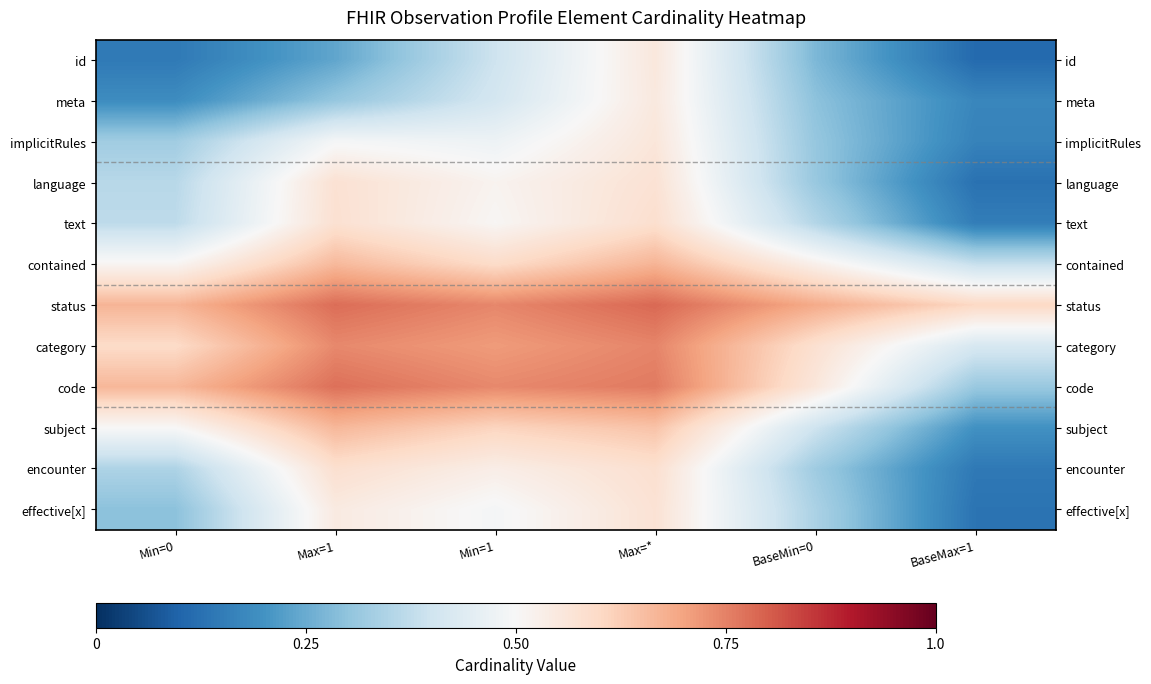

What is the difference between the highest and lowest values at BaseMin=0?

0.4